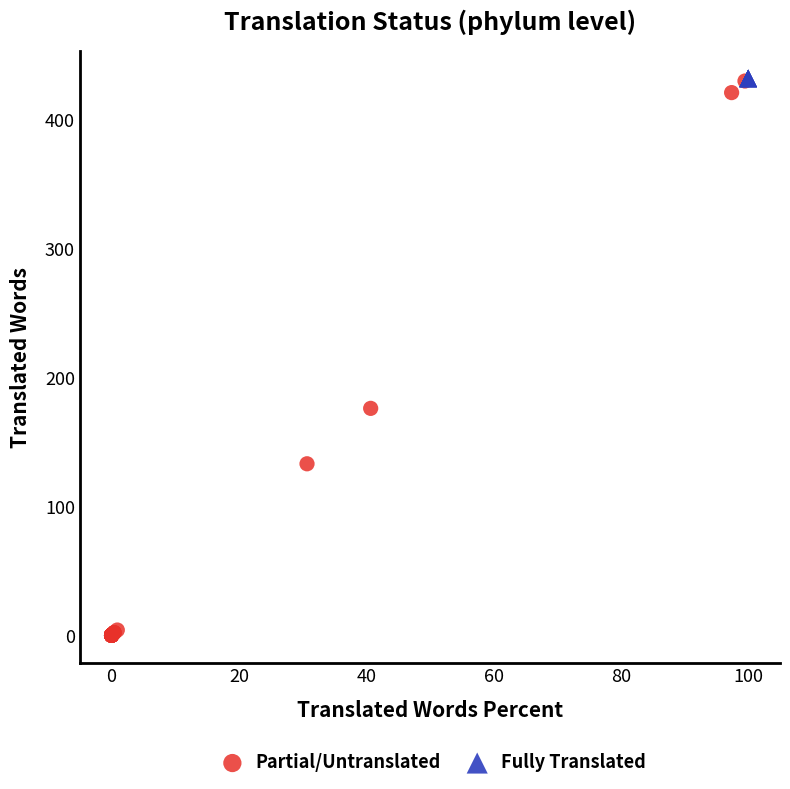

Which series reaches the minimum Y coordinate?

Partial/Untranslated